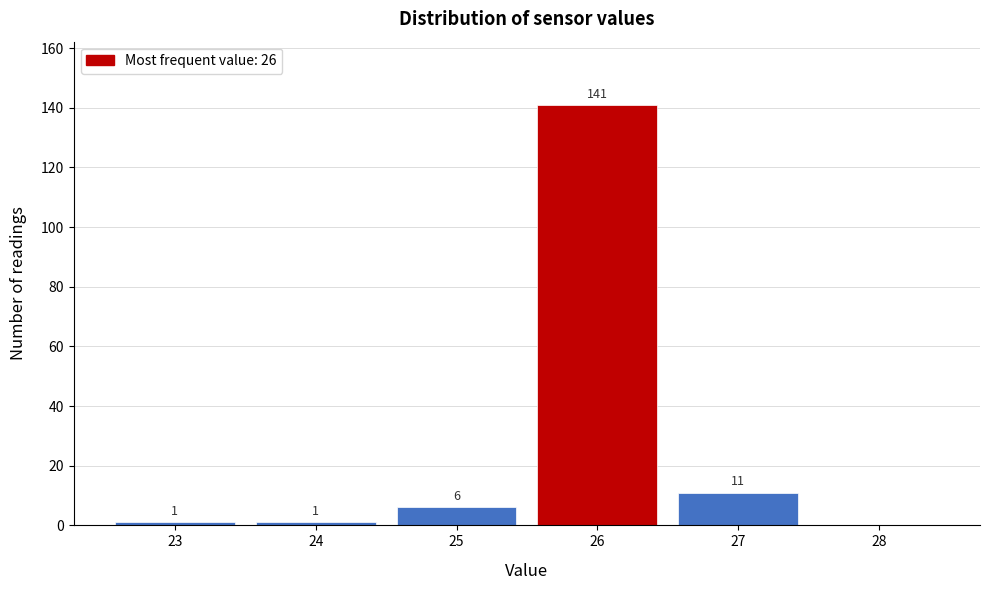

Which range on the x-axis has the tallest bar?

25.5 to 26.5